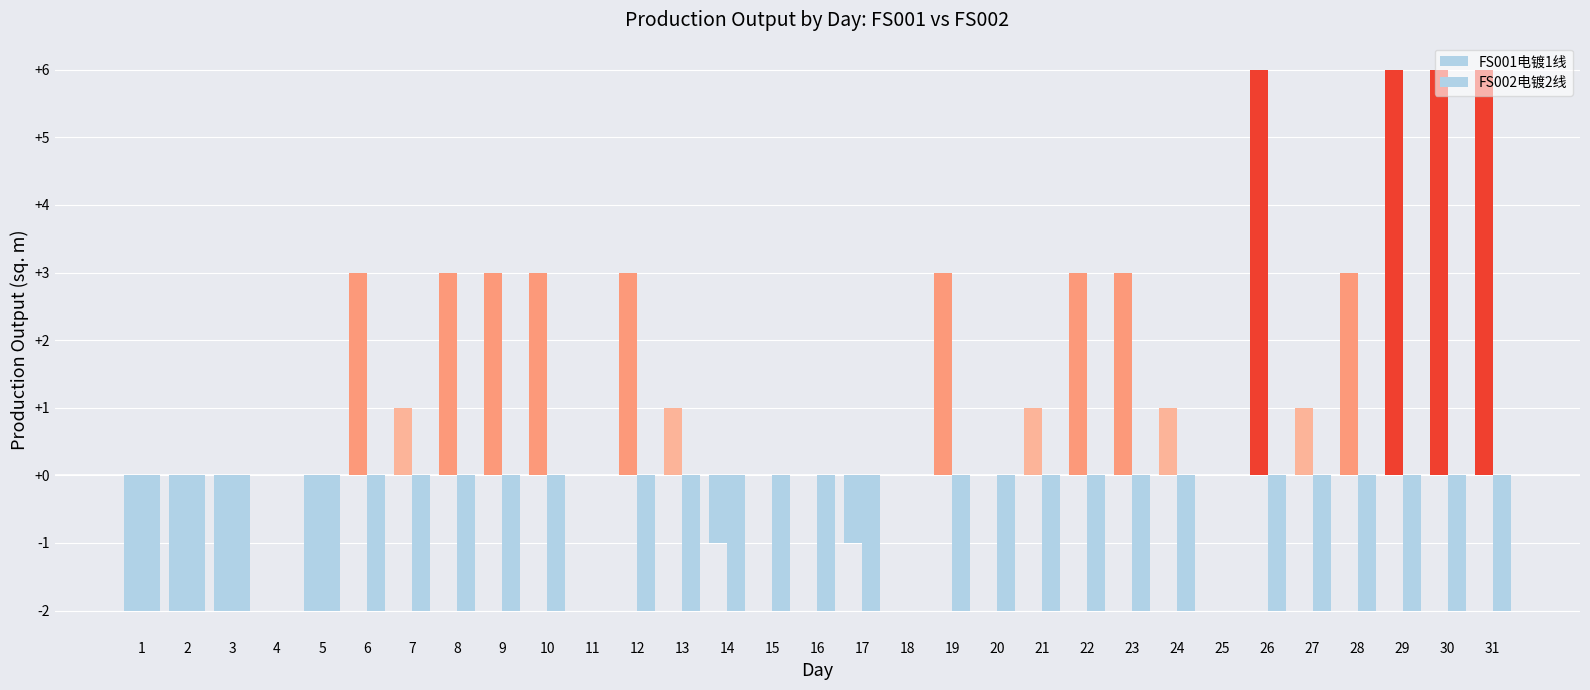

Is the value of FS001电镀1线 at 1 greater than the value of FS002电镀2线 at 30?

No